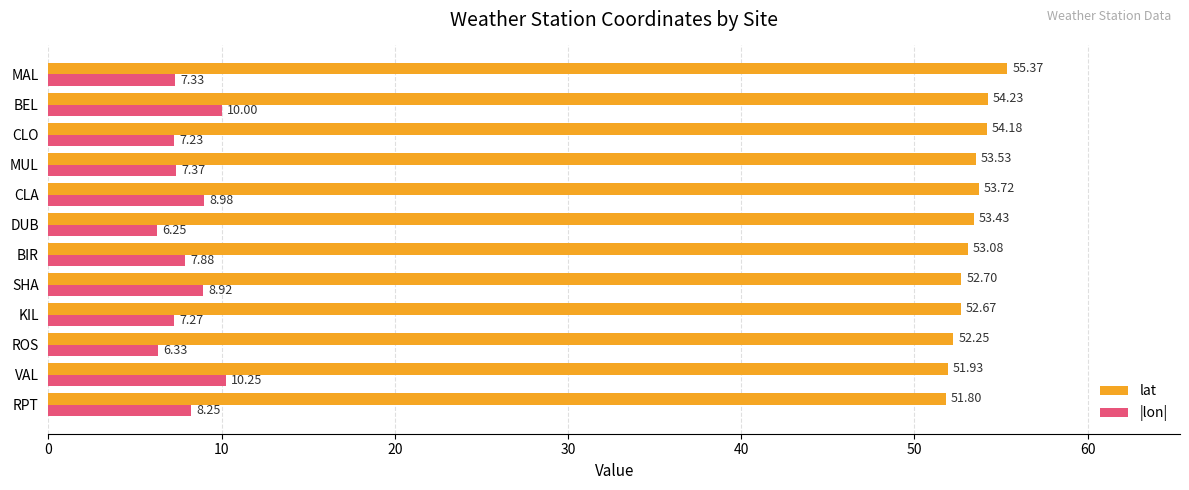

What is the spread (max minus min) of values at DUB?

47.2